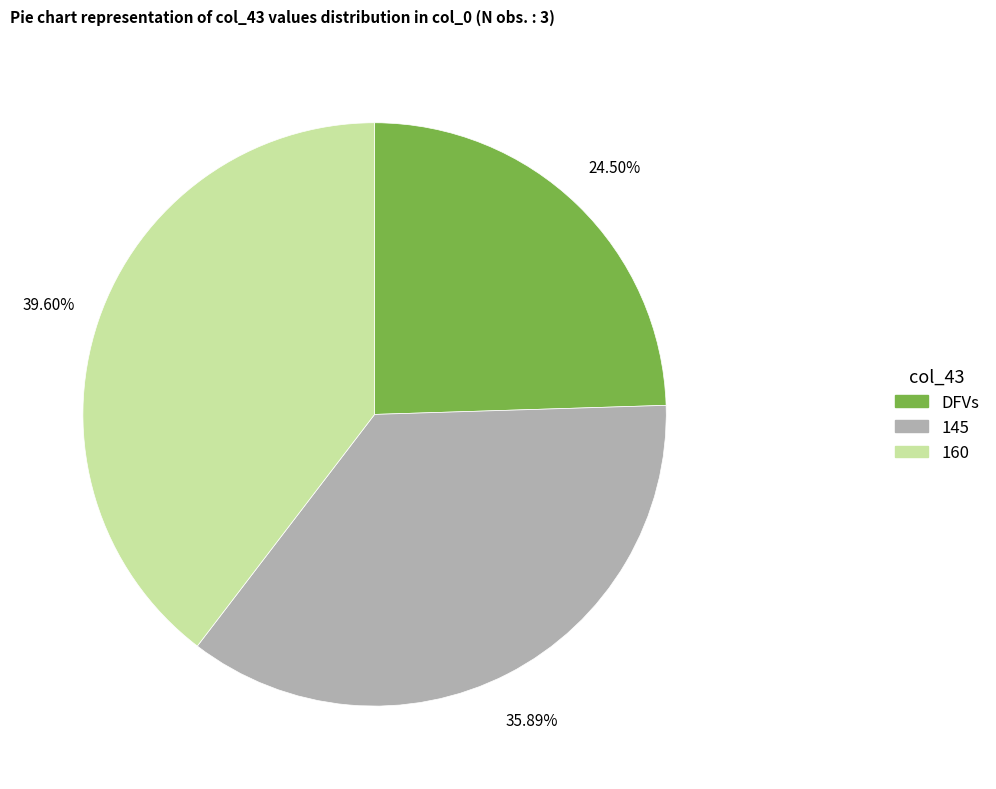

Rank the categories by value from lowest to highest.

DFVs, 145, 160